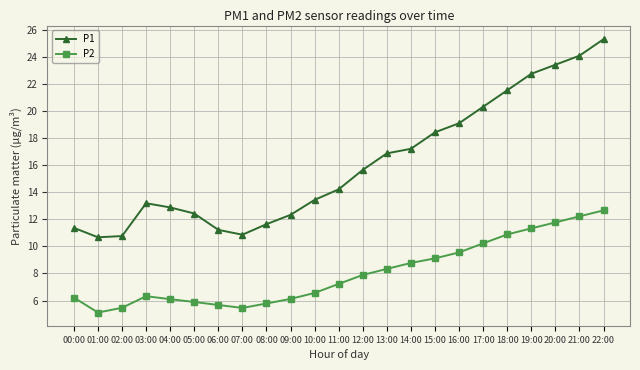

What is the difference between the second highest and second lowest values in the P2 series?

6.8